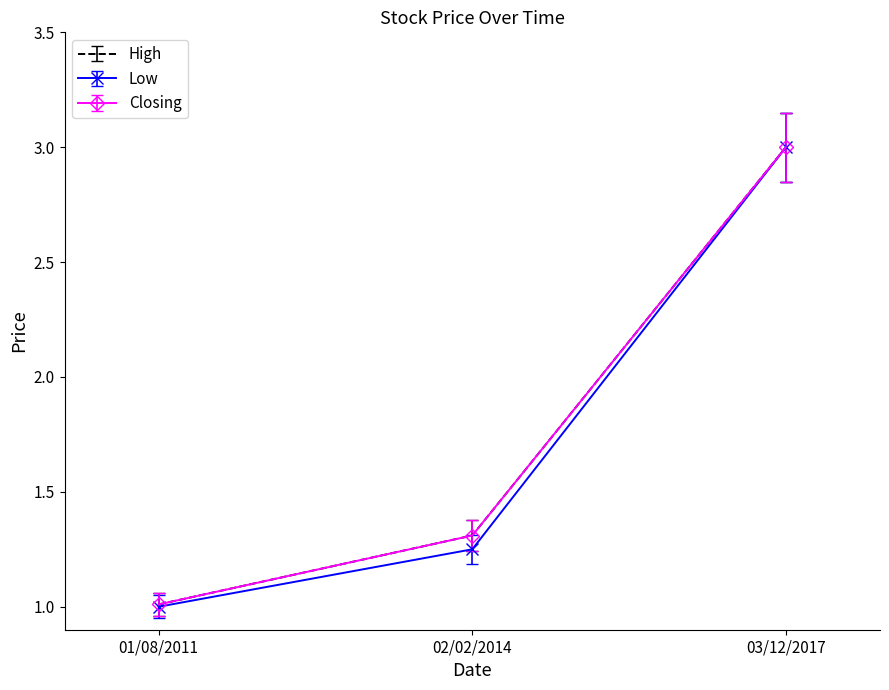

What is the lowest value of the High series?

1.0